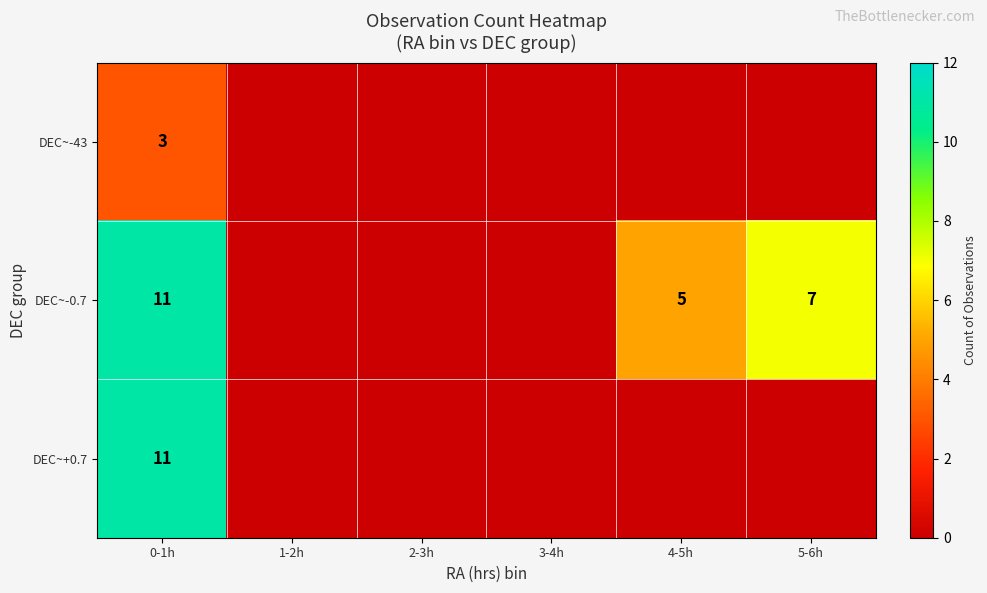

At which category is the sum across all series the highest?

0-1h